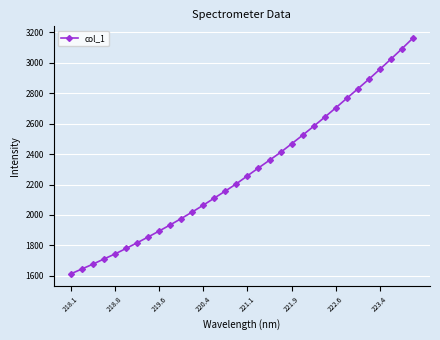

What is the smallest value displayed?

1612.6